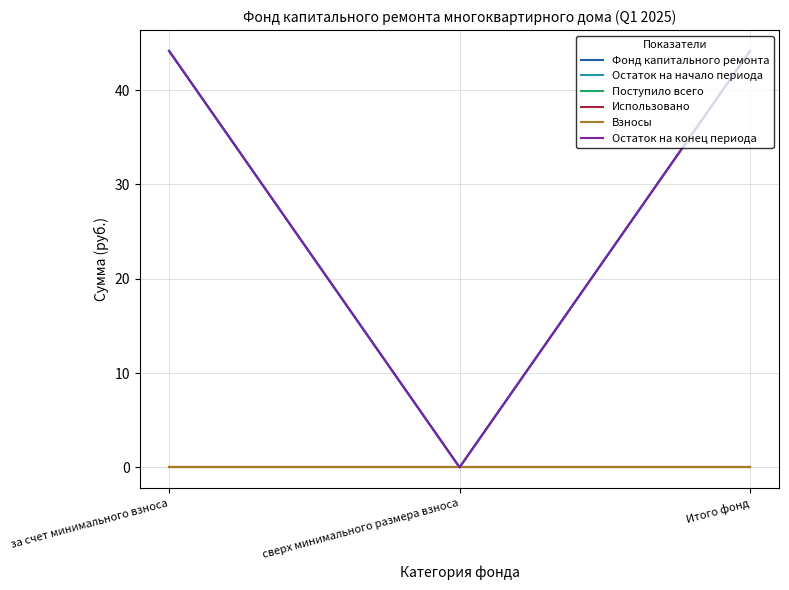

Between за счет минимального взноса and сверх минимального размера взноса, which series saw the biggest shift?

Фонд капитального ремонта